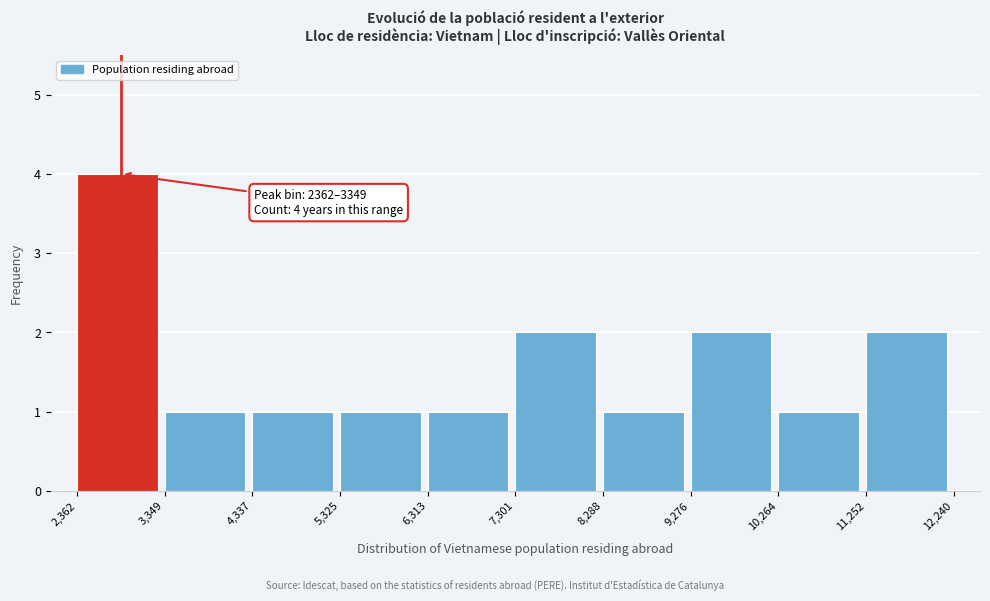

Which range on the x-axis has the tallest bar?

2,362 to 3,349